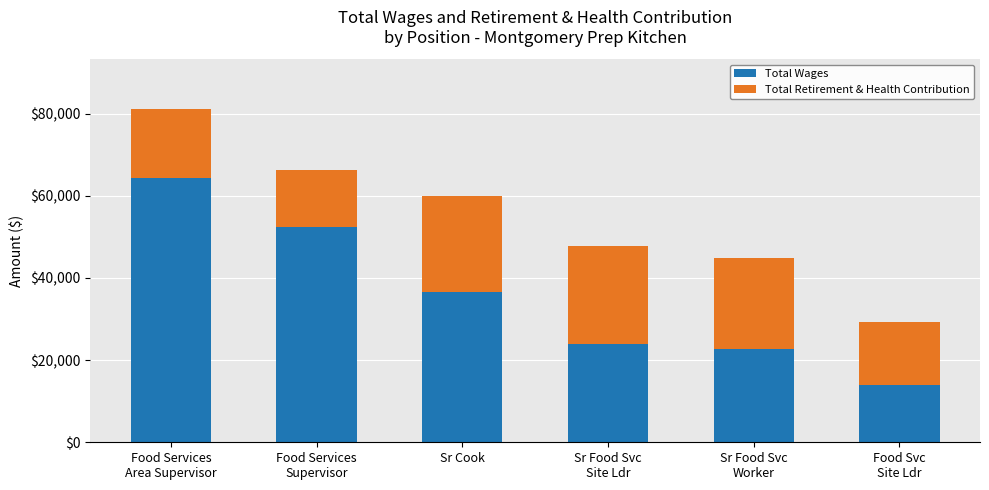

What is the sum of all Total Wages values?

213689